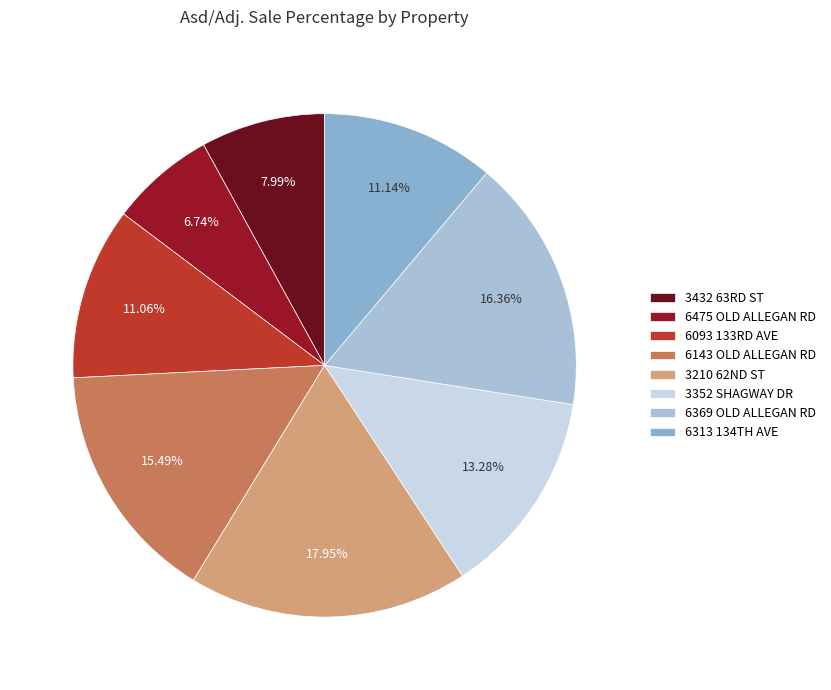

To the nearest percent, what percentage of the pie is 3352 SHAGWAY DR?

13%